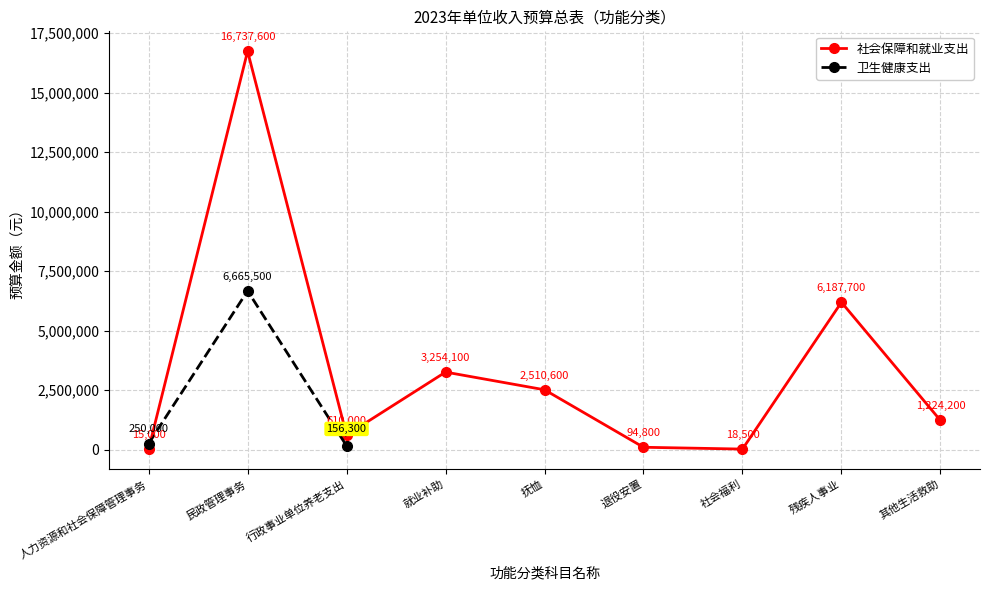

Rank the categories by value from highest to lowest.

民政管理事务, 残疾人事业, 就业补助, 抚恤, 其他生活救助, 行政事业单位养老支出, 退役安置, 社会福利, 人力资源和社会保障管理事务